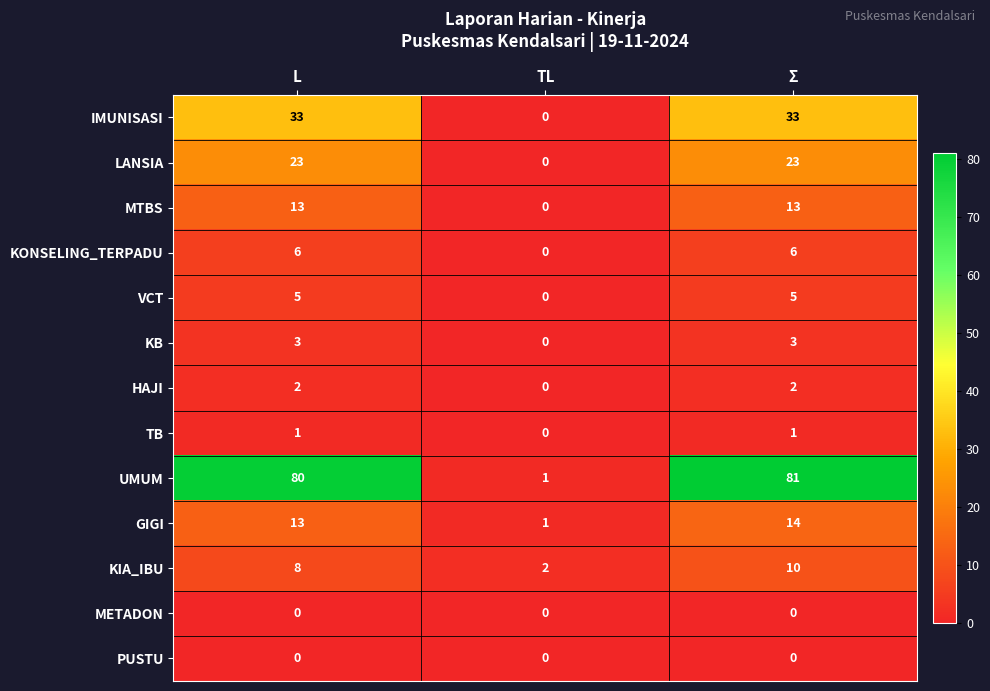

At which label does IMUNISASI reach its minimum?

TL